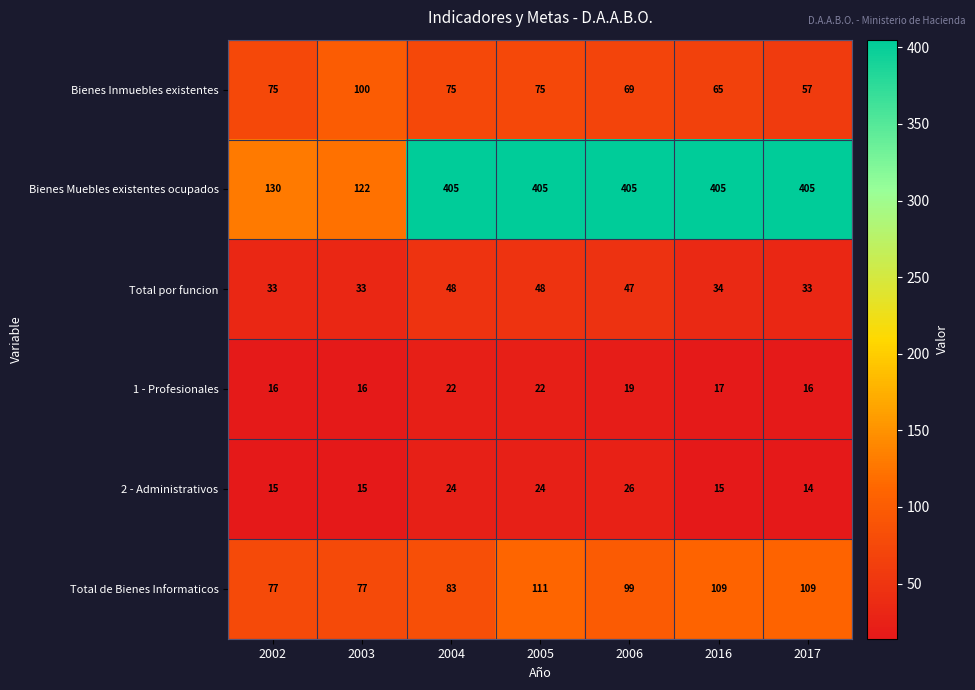

What is the difference between the Bienes Inmuebles existentes values at 2016 and 2003?

35